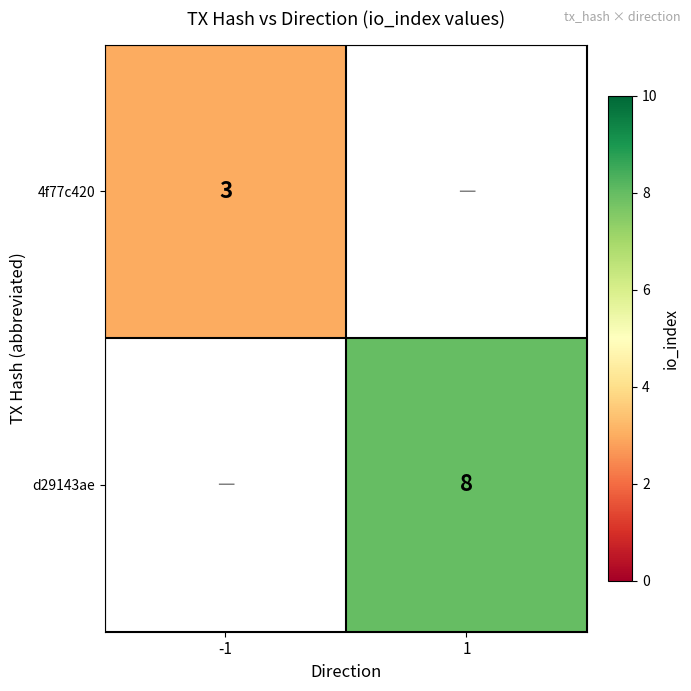

At how many categories does at least one series exceed 7?

1